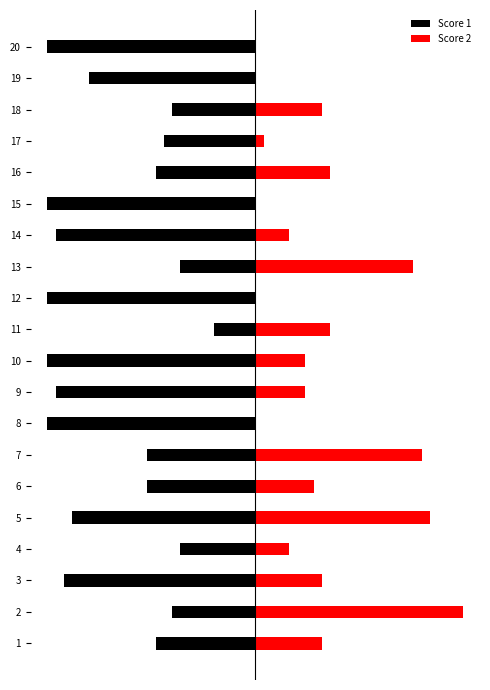

What is the approximate value of Score 1 at 14?

-24